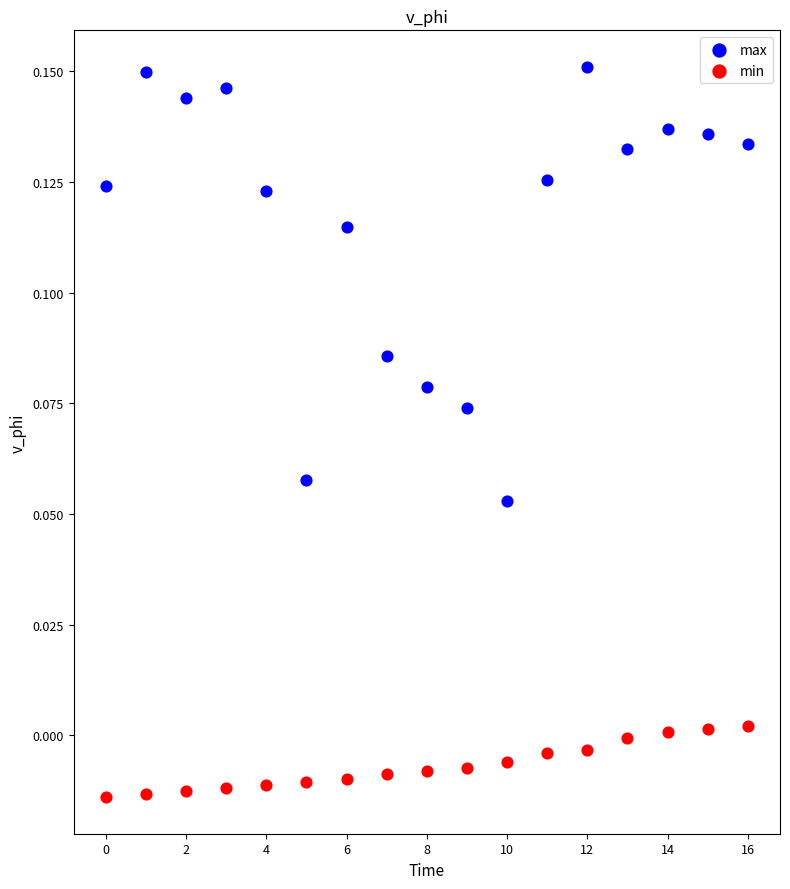

What are all the series names shown in the legend?

max, min